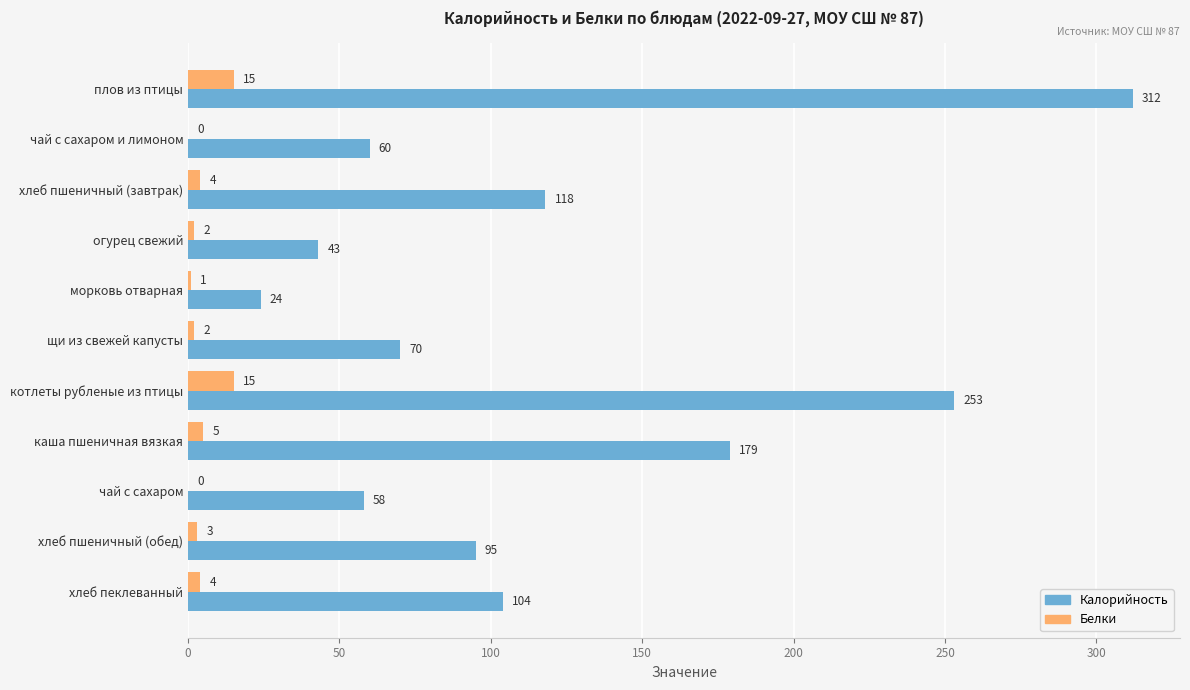

At which category is the sum across all series the highest?

плов из птицы